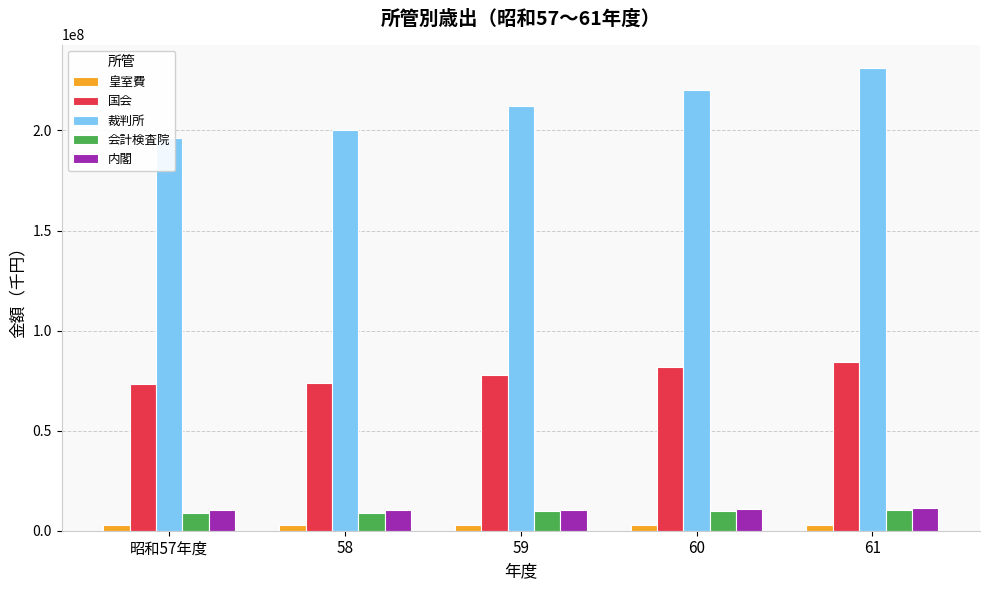

Reading left to right, list all the values displayed in this chart.

皇室費: 昭和57年度=2888694	58=2824678	59=2781167	60=2959266	61=2985518
国会: 昭和57年度=73248427	58=73817580	59=77986067	60=81804776	61=84456447
裁判所: 昭和57年度=196177579	58=200431068	59=212075990	60=220334701	61=231295624
会計検査院: 昭和57年度=8617333	58=8724245	59=10037163	60=9995459	61=10520501
内閣: 昭和57年度=10157794	58=10190560	59=10458955	60=10896507	61=11517139